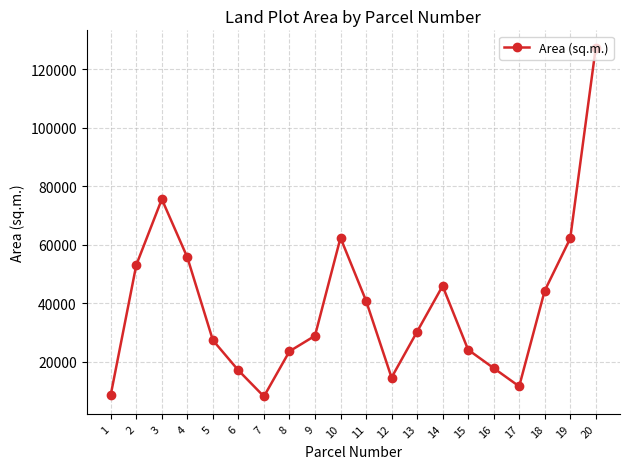

How many categories are shown in the chart?

20